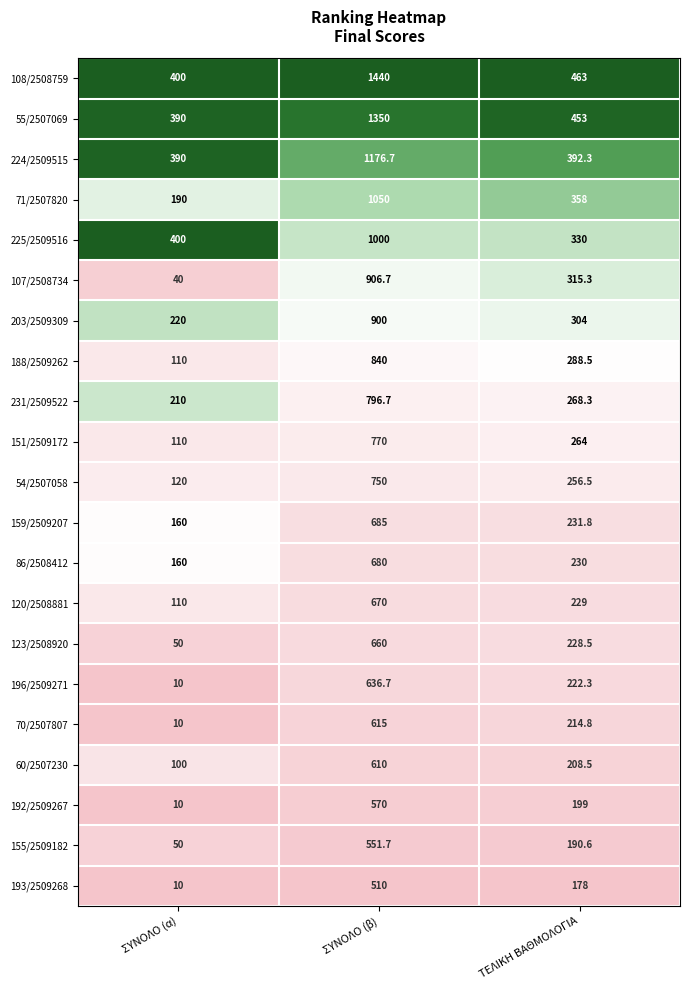

At ΣΥΝΟΛΟ (β), list the series in order from smallest to largest.

193/2509268, 155/2509182, 192/2509267, 60/2507230, 70/2507807, 196/2509271, 123/2508920, 120/2508881, 86/2508412, 159/2509207, 54/2507058, 151/2509172, 231/2509522, 188/2509262, 203/2509309, 107/2508734, 225/2509516, 71/2507820, 224/2509515, 55/2507069, 108/2508759